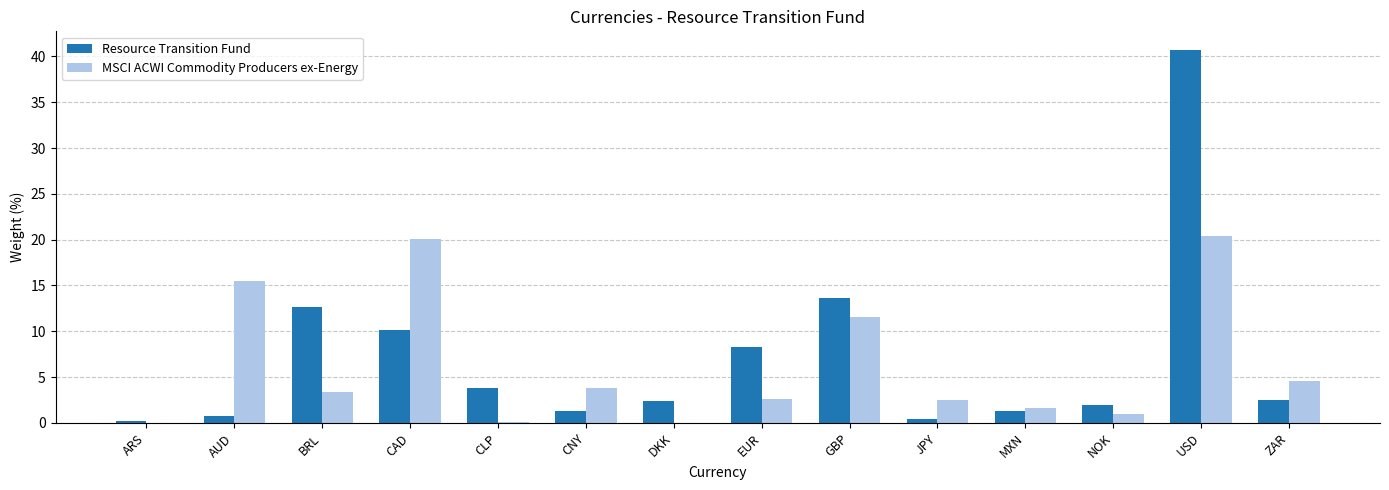

At which category is the sum across all series the highest?

USD